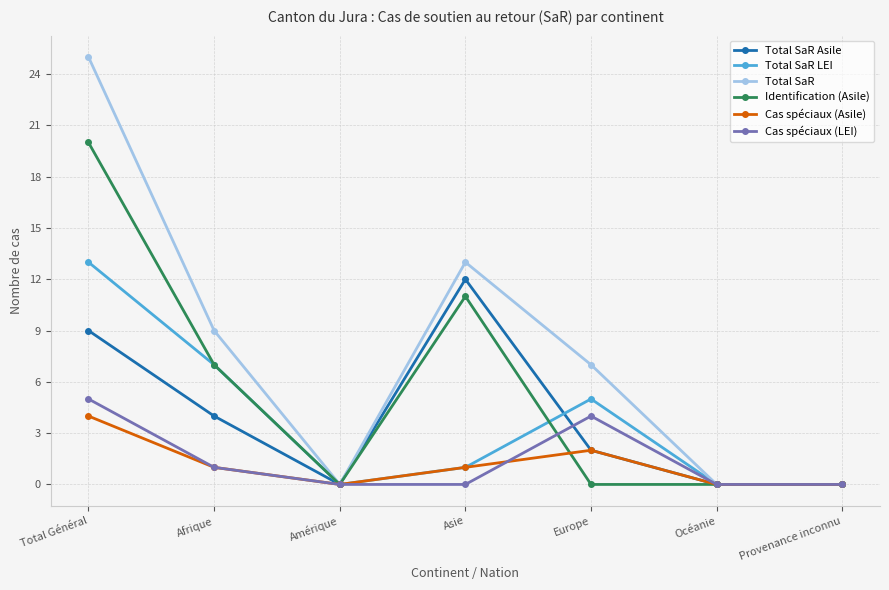

What is the label of the 3rd point from the right?

Europe